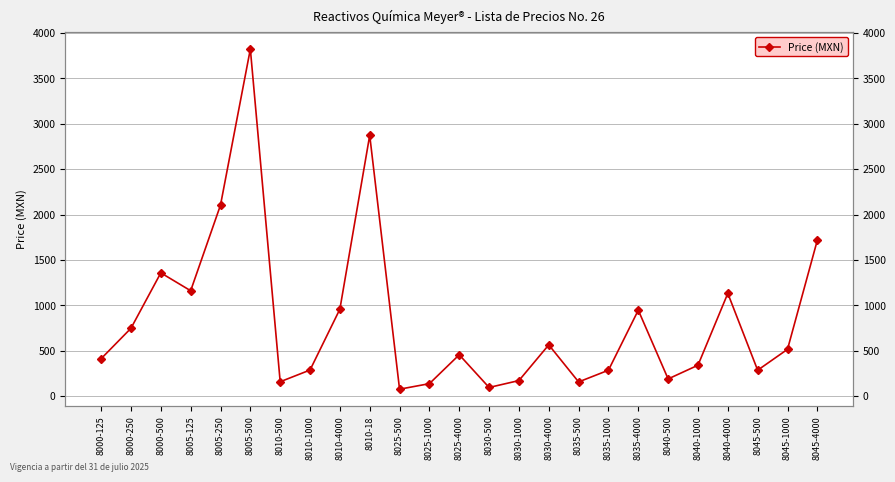

What is the maximum value shown in the chart?

3822